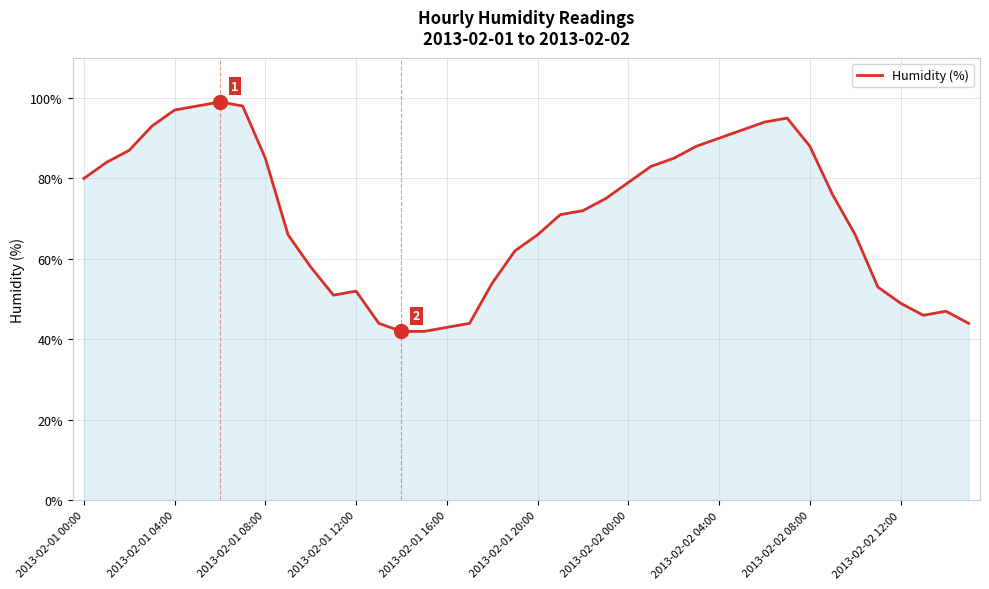

What is the difference between the maximum and minimum values?

57